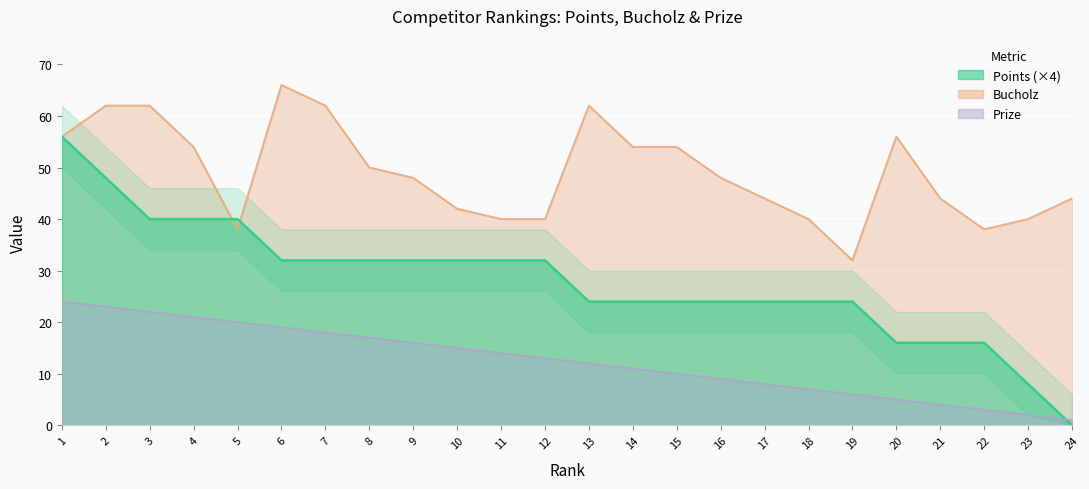

At which label does Bucholz first exceed 48?

1